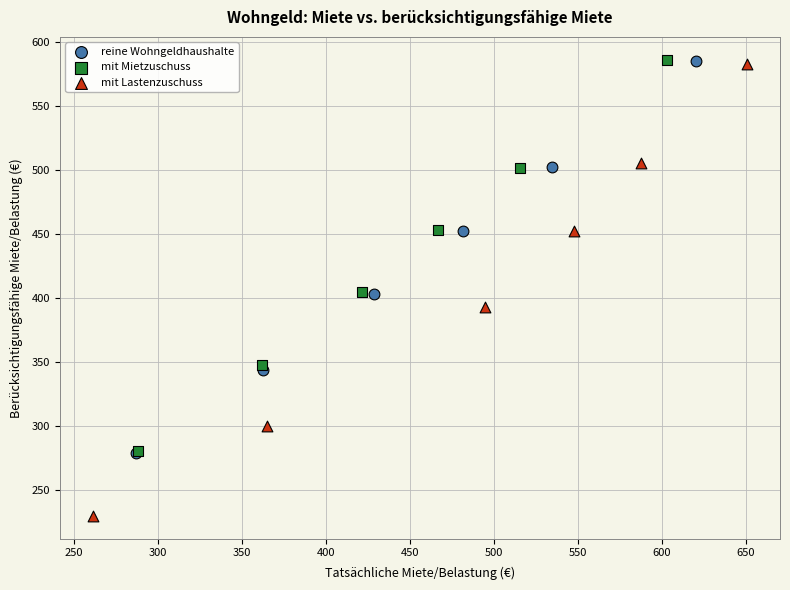

Which series reaches the minimum Y coordinate?

mit Lastenzuschuss